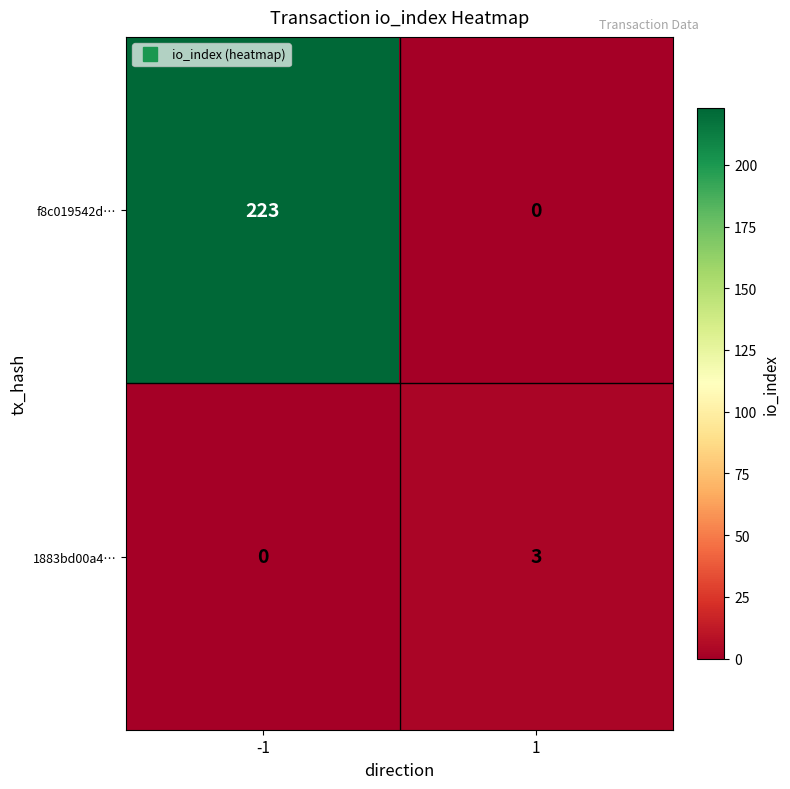

How many distinct data groups are displayed?

2